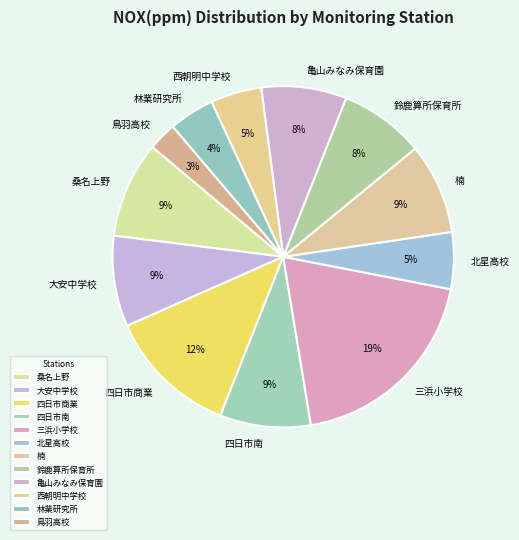

Combined, what portion of the pie is 楠 and 四日市商業?

21.0%